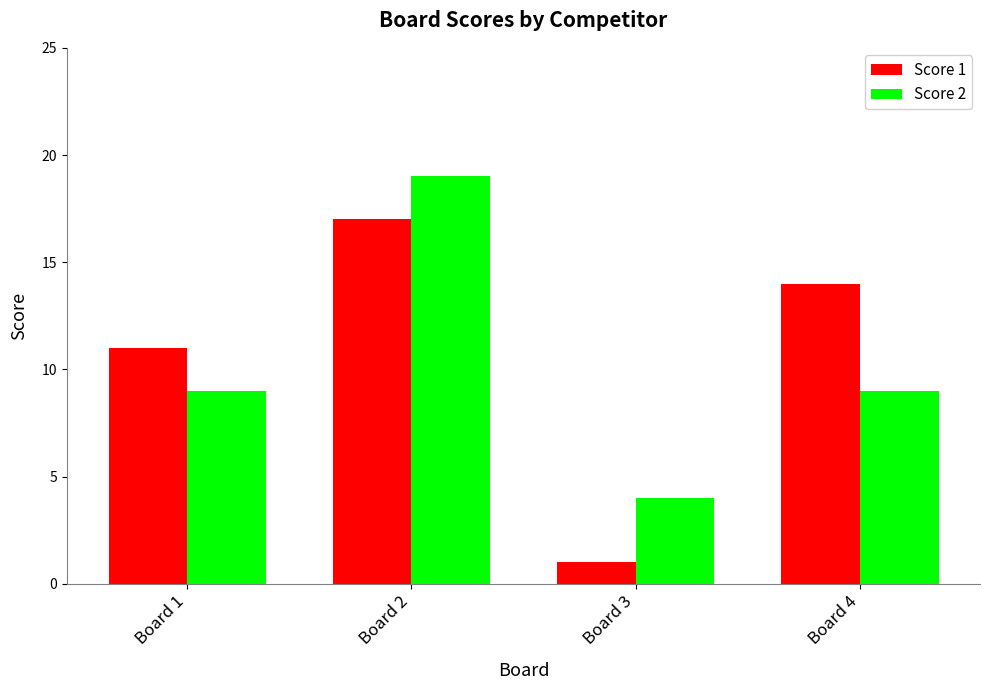

What is the greatest value displayed?

19